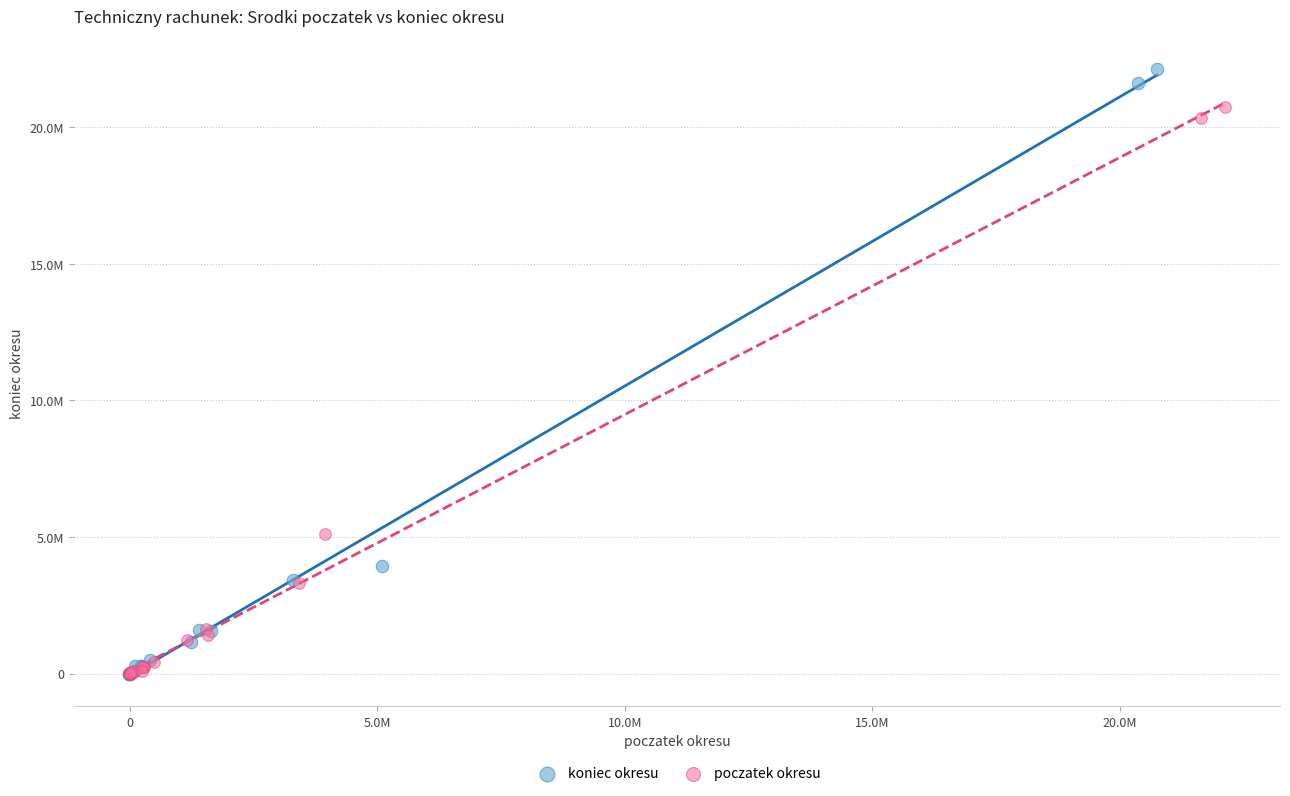

Which series contains the highest Y value?

koniec okresu